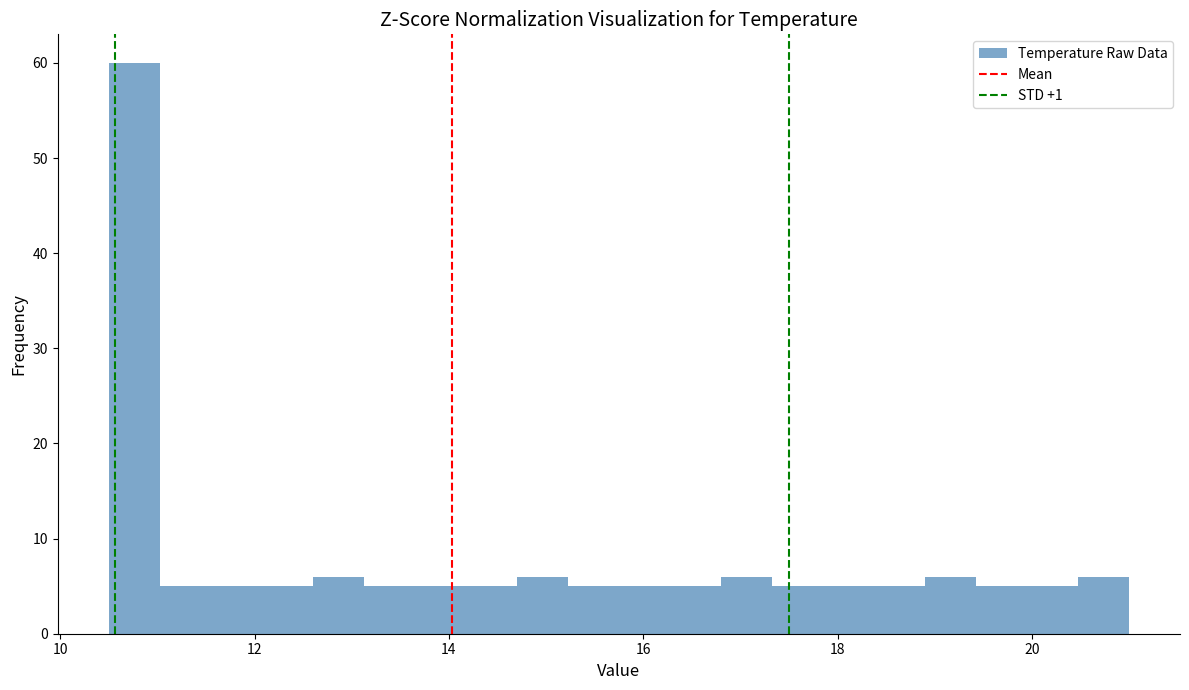

Read against the x-axis, roughly where is the centre of the tallest bar?

10.8